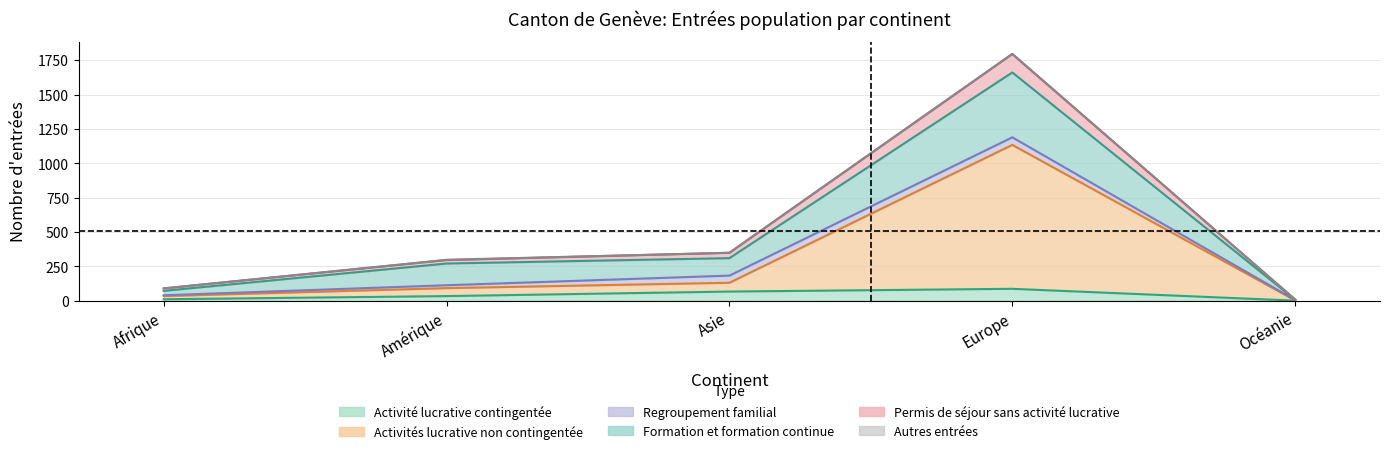

What is the maximum value shown in the chart?

1796